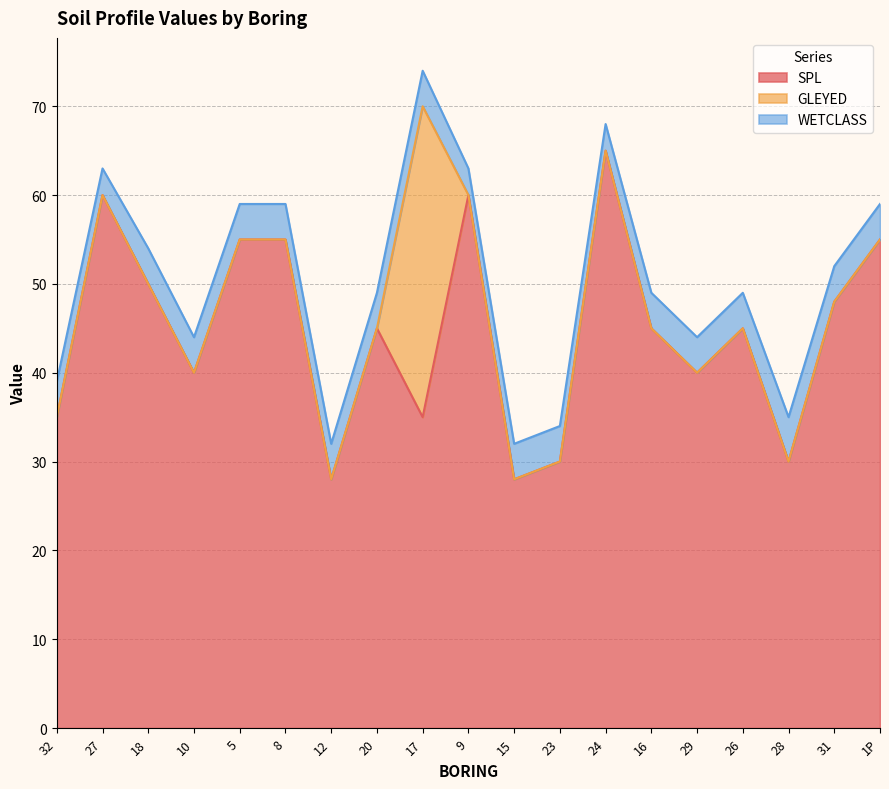

What is the value of the WETCLASS point at the 8th from the left?

4